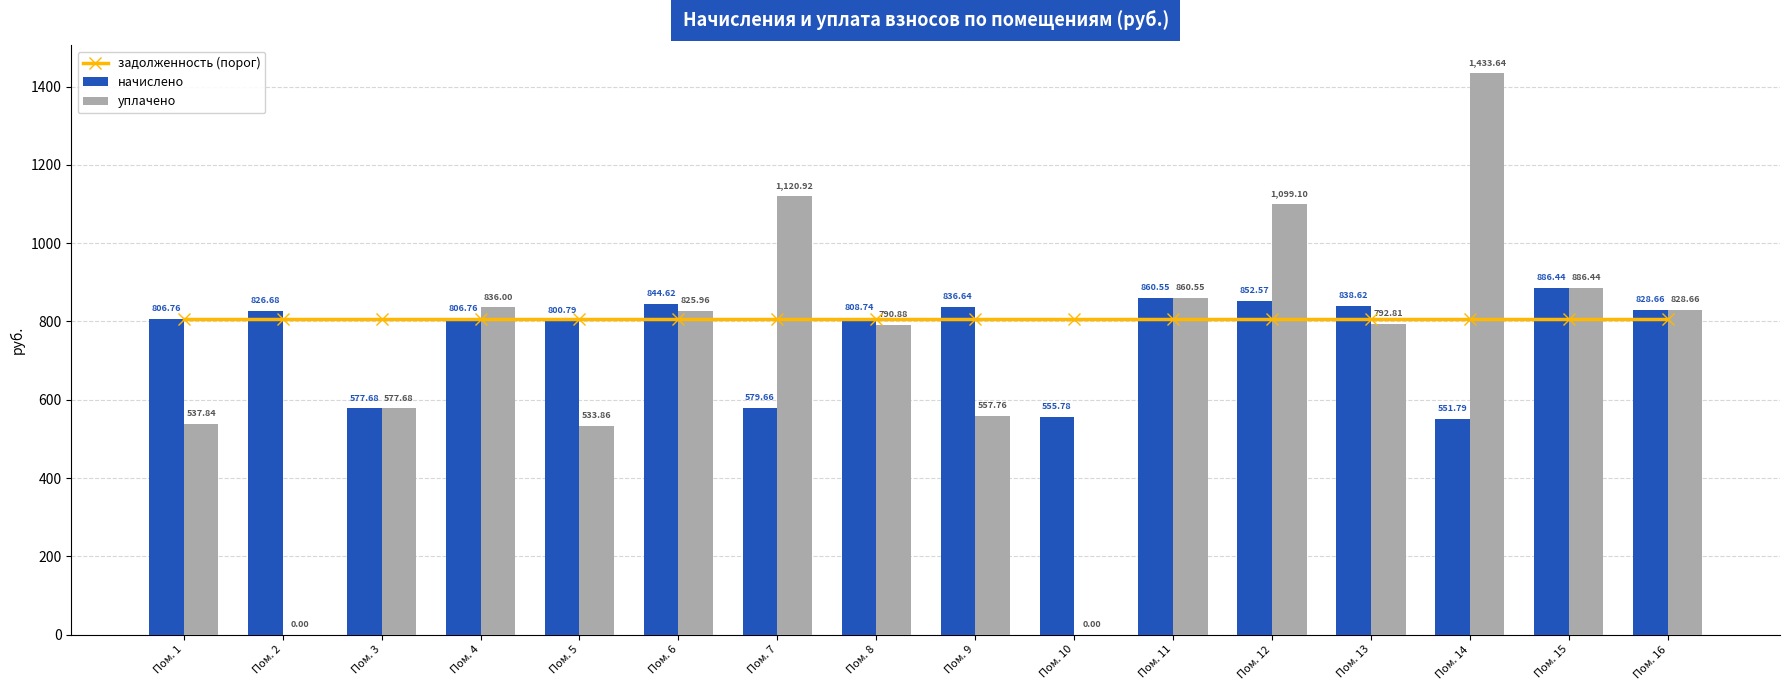

How many data points in уплачено are less than 825?

8